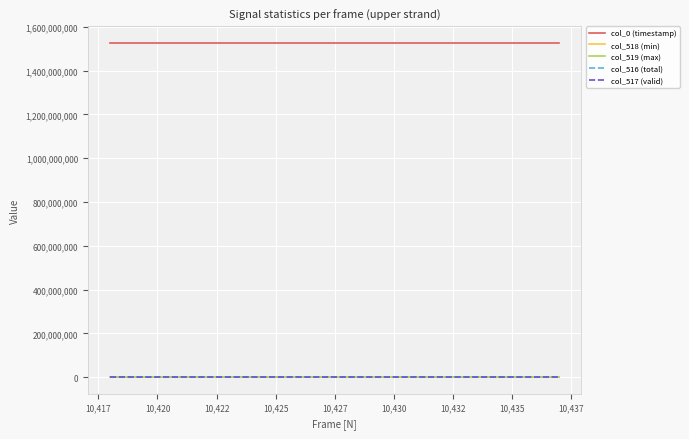

What is the lowest value of the col_0 (timestamp) series?

1526770807.0